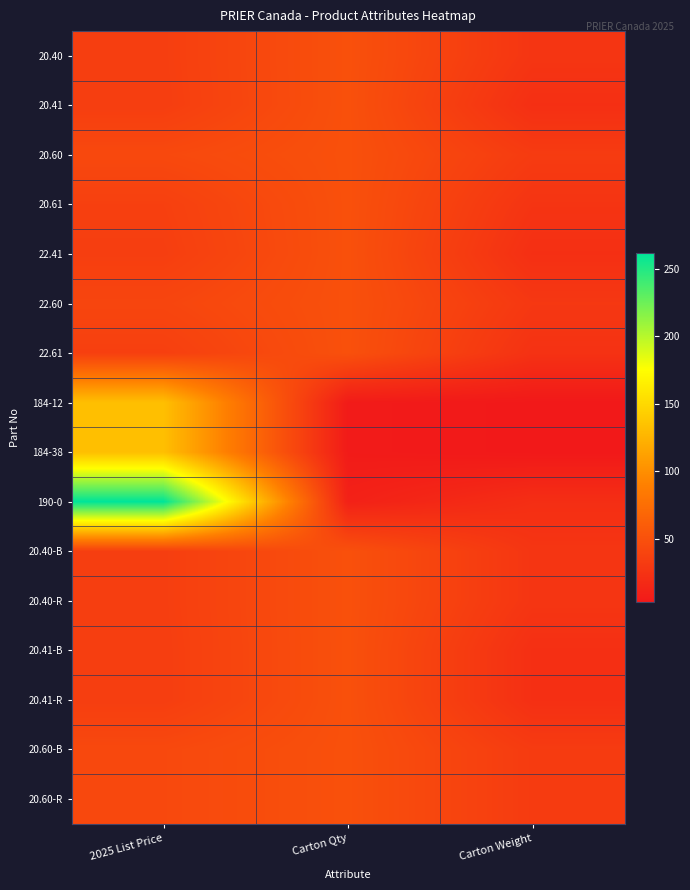

What is the smallest value displayed?

3.0